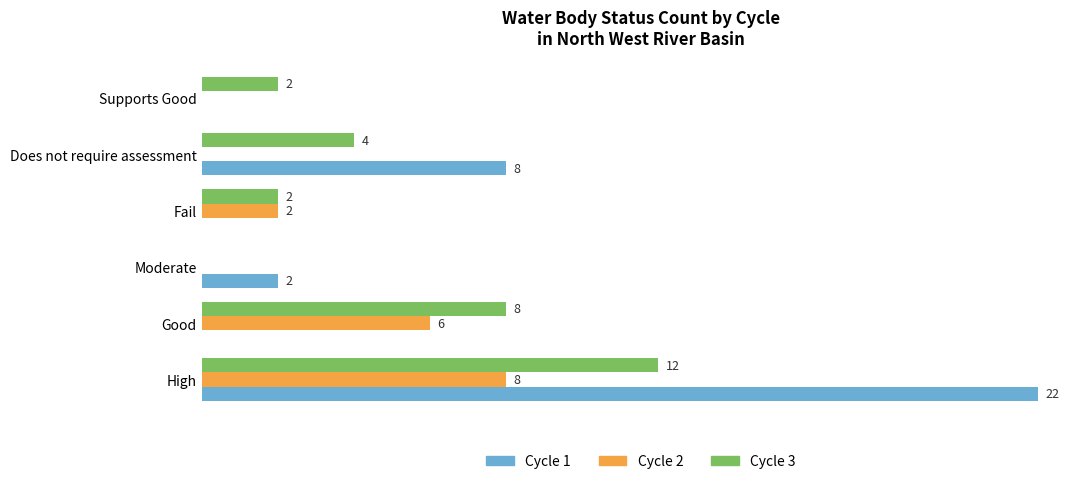

Which series changed the most between High and Moderate?

Cycle 1